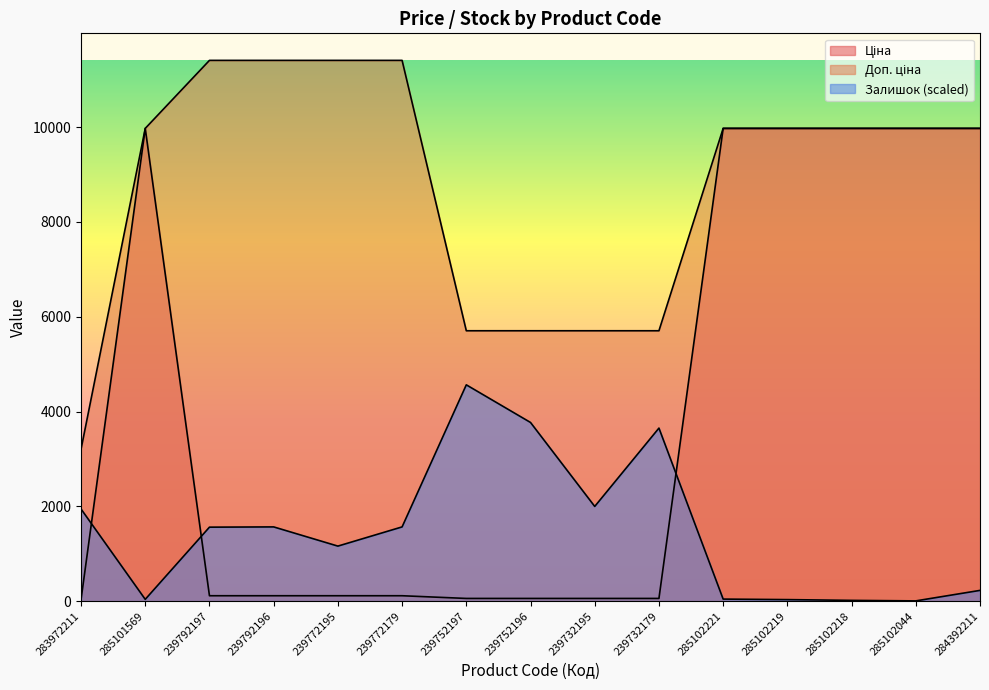

At how many categories does at least one series exceed 4011?

14